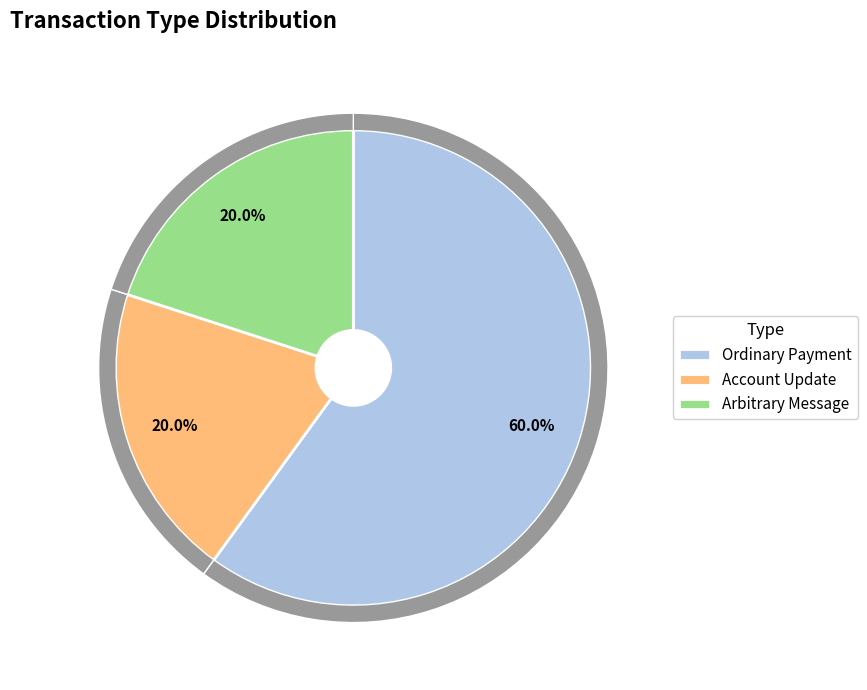

Which category accounts for the majority?

Ordinary Payment